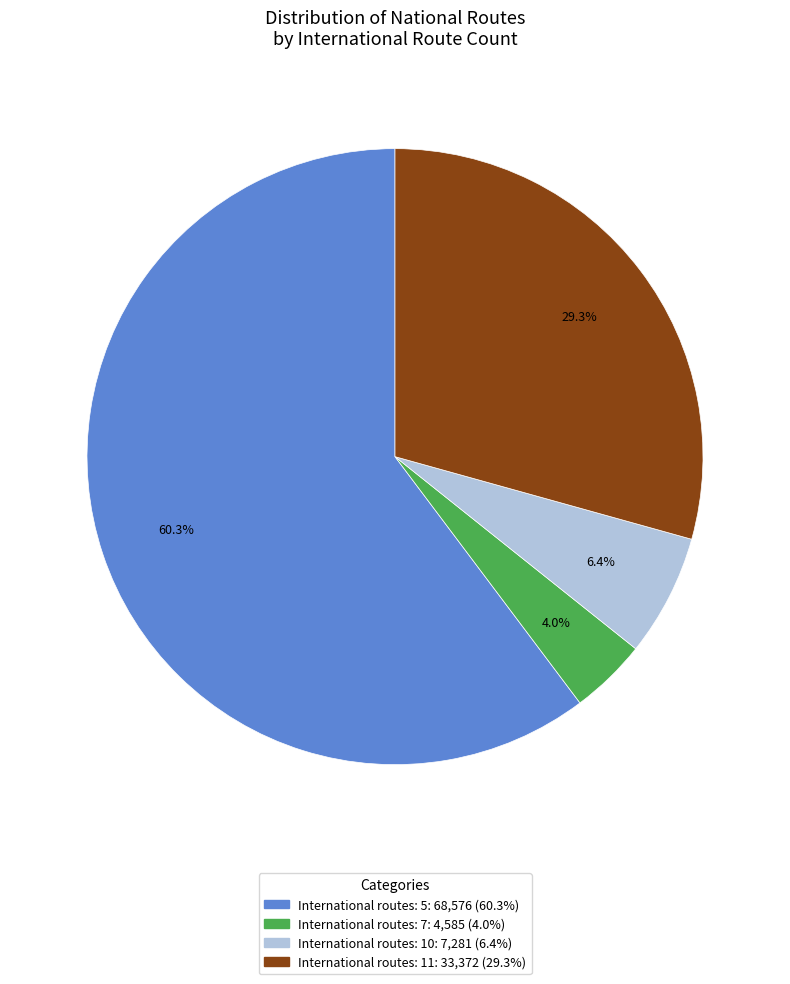

Is there a majority slice in this chart?

Yes